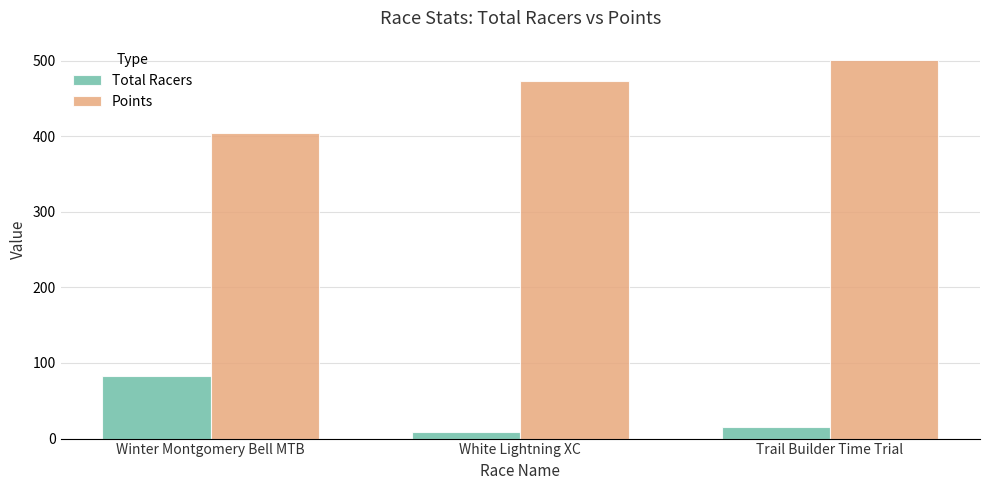

What are all the series names shown in the legend?

Total Racers, Points